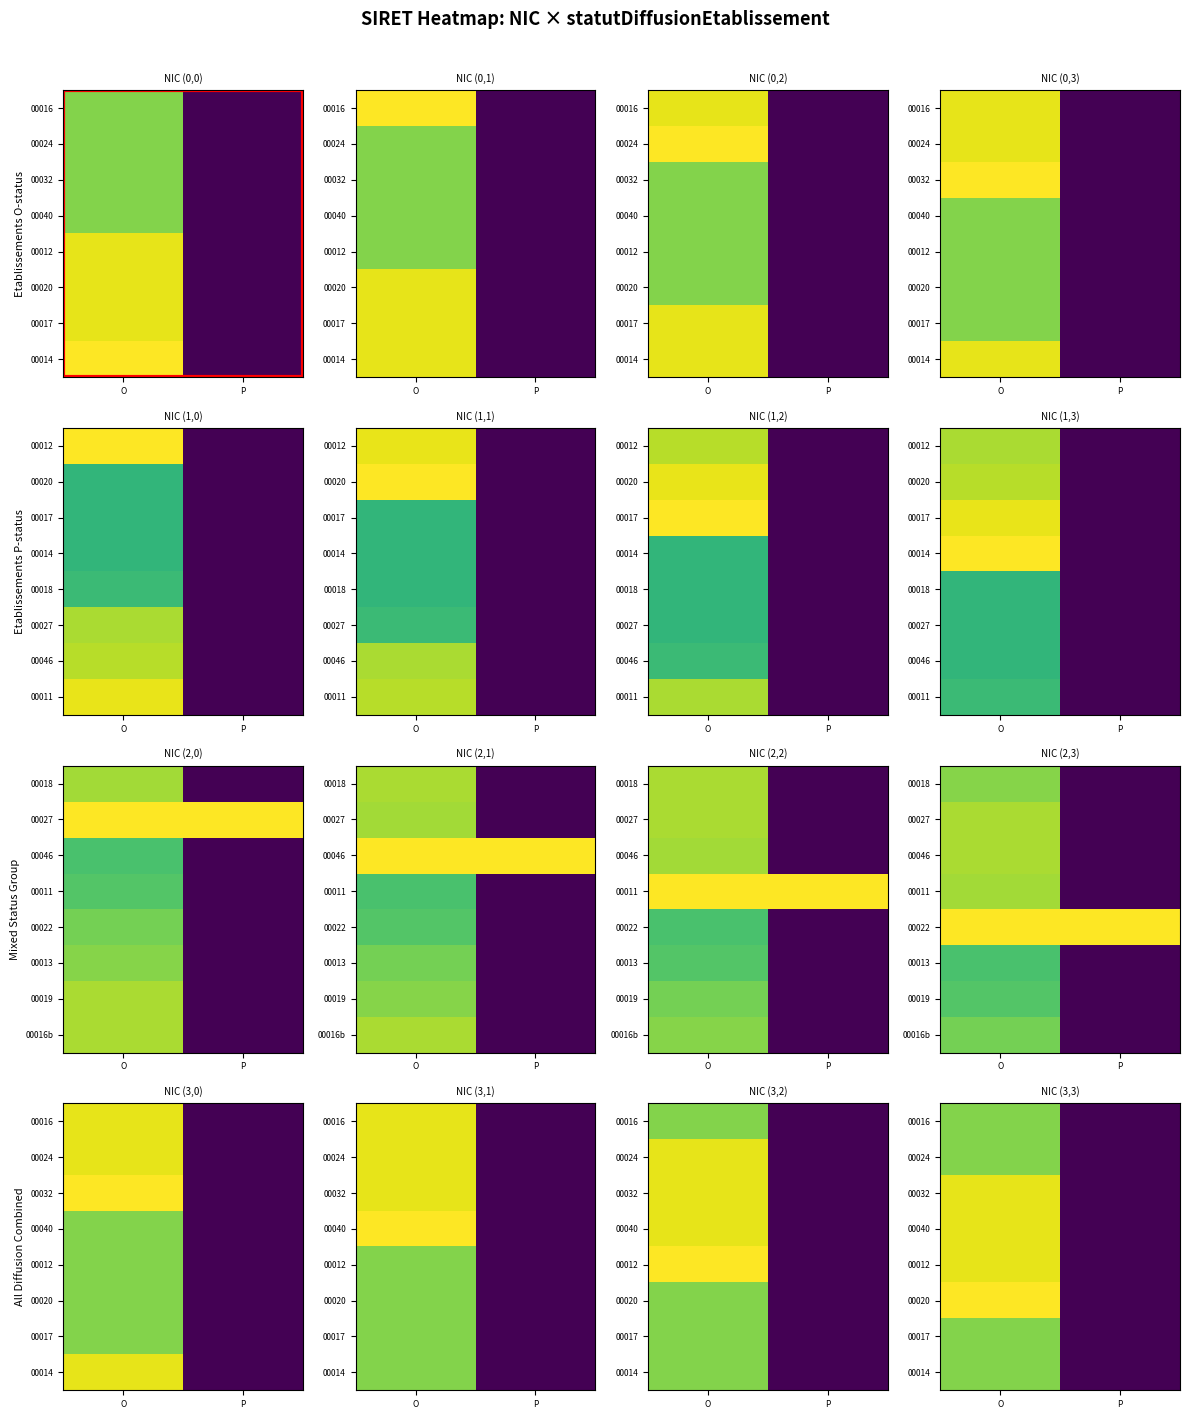

The value of 00017 at O is 0.2. True or false?

False